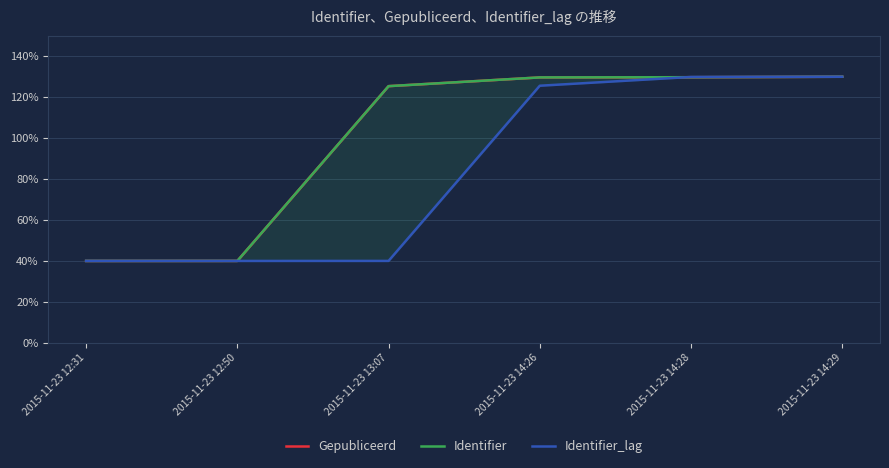

What are all the series names shown in the legend?

Gepubliceerd, Identifier, Identifier_lag